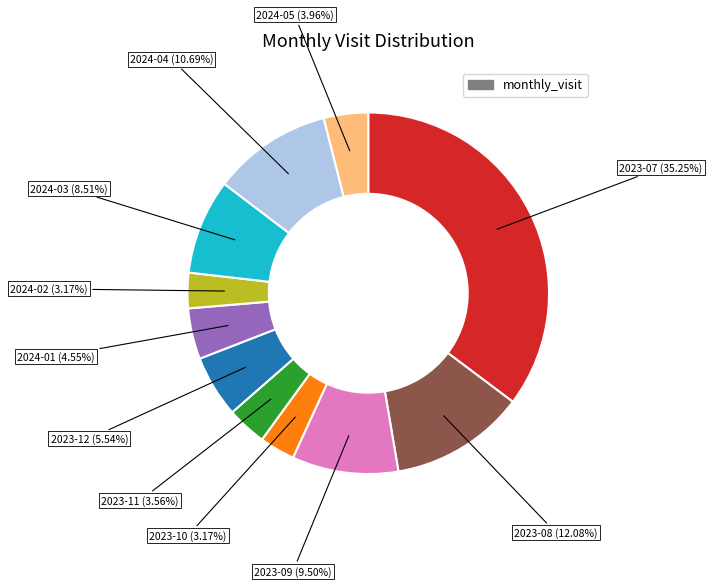

Is there a majority slice in this chart?

No